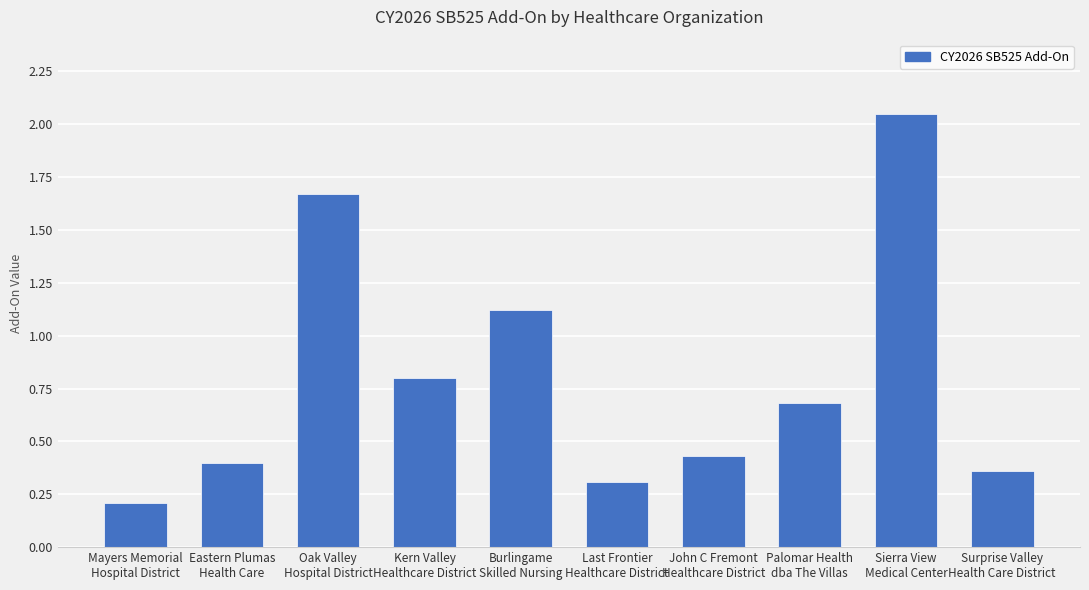

What is the average value?

0.8